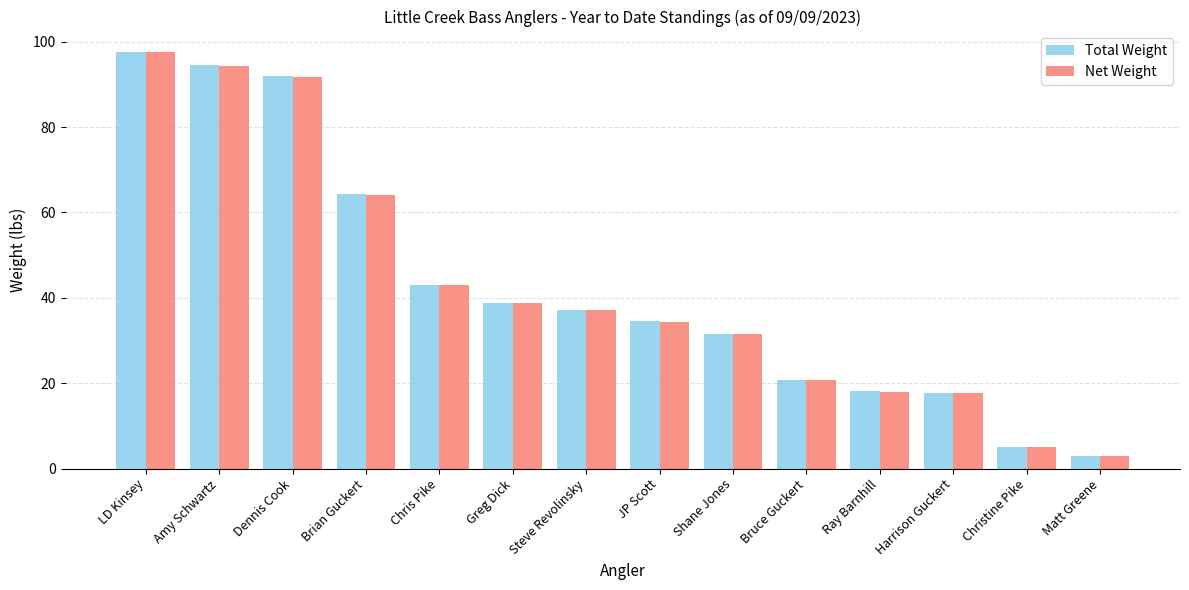

What is the label of the 11th bar from the right?

Brian Guckert